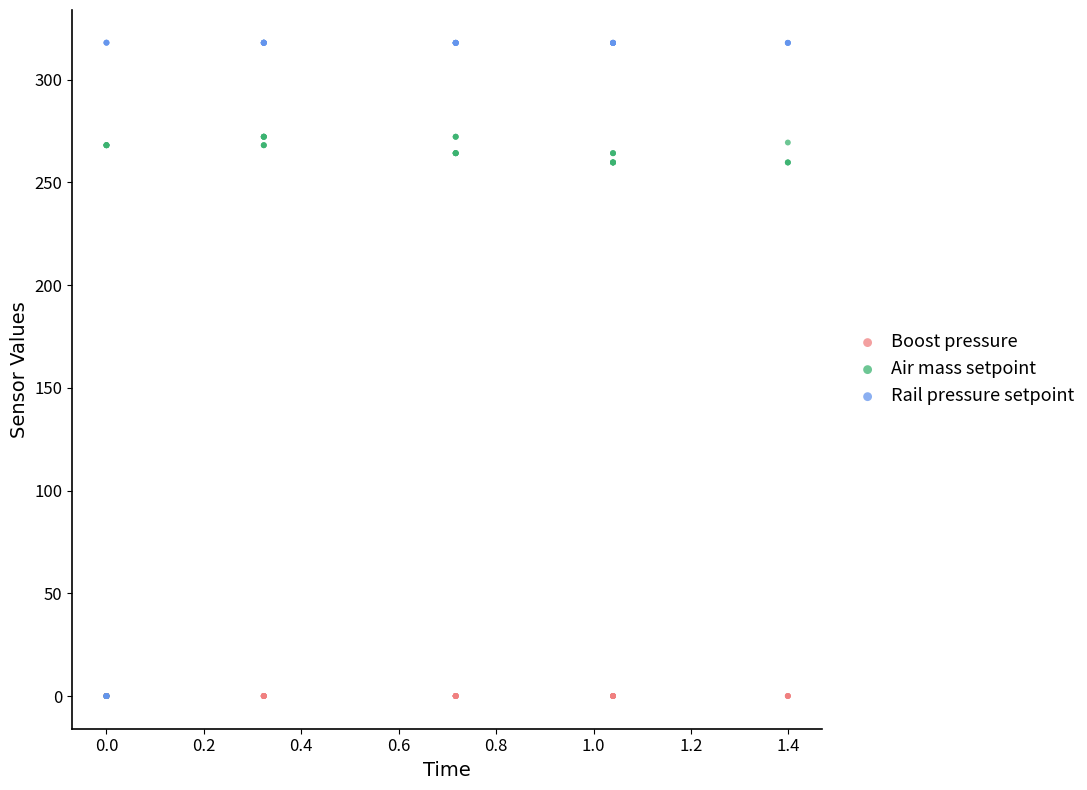

What are all the series names shown in the legend?

Boost pressure, Air mass setpoint, Rail pressure setpoint